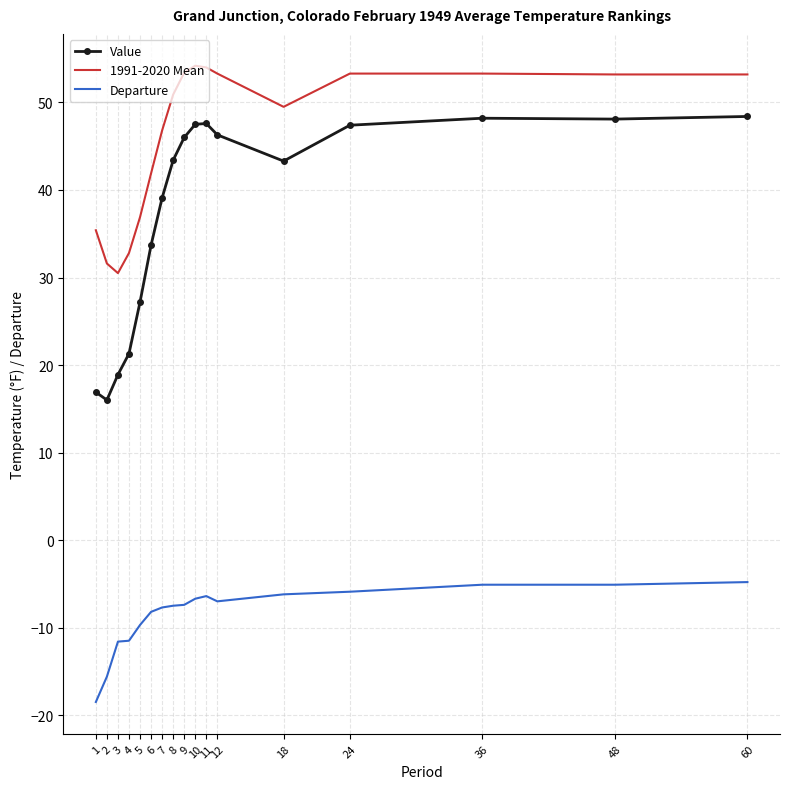

The value of Value at 18 is 43.3. True or false?

True